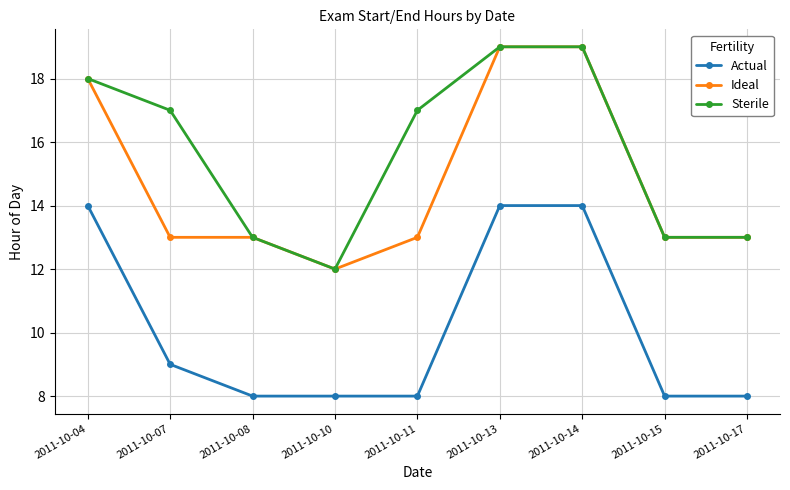

Reading left to right, list all the values displayed in this chart.

Actual: 2011-10-04=14	2011-10-07=9	2011-10-08=8	2011-10-10=8	2011-10-11=8	2011-10-13=14	2011-10-14=14	2011-10-15=8	2011-10-17=8
Ideal: 2011-10-04=18	2011-10-07=13	2011-10-08=13	2011-10-10=12	2011-10-11=13	2011-10-13=19	2011-10-14=19	2011-10-15=13	2011-10-17=13
Sterile: 2011-10-04=18	2011-10-07=17	2011-10-08=13	2011-10-10=12	2011-10-11=17	2011-10-13=19	2011-10-14=19	2011-10-15=13	2011-10-17=13